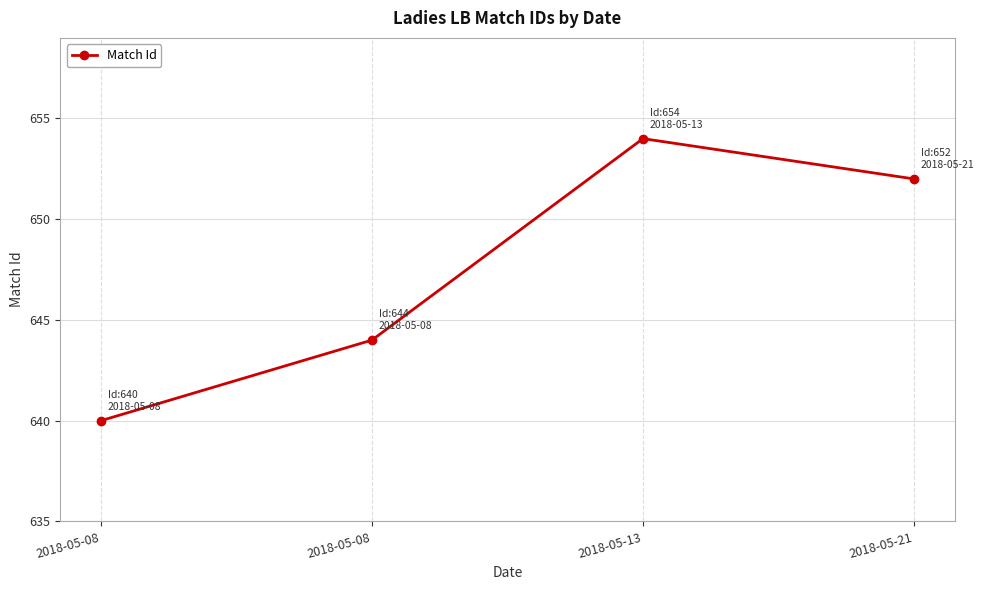

The value at 2018-05-13 is 654. True or false?

True